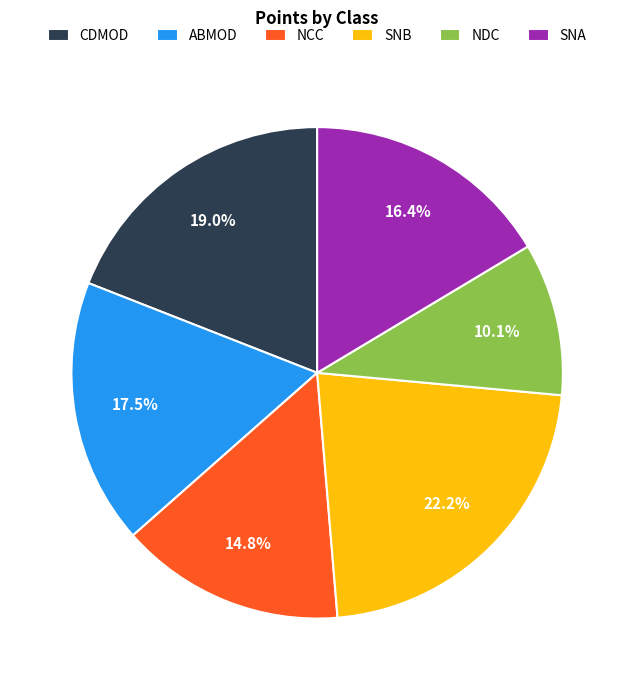

Rank the categories by value from lowest to highest.

NDC, NCC, SNA, ABMOD, CDMOD, SNB